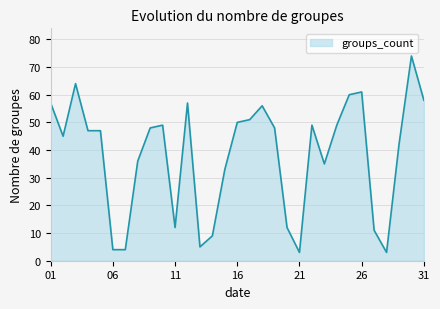

What is the difference between the maximum and minimum values?

71